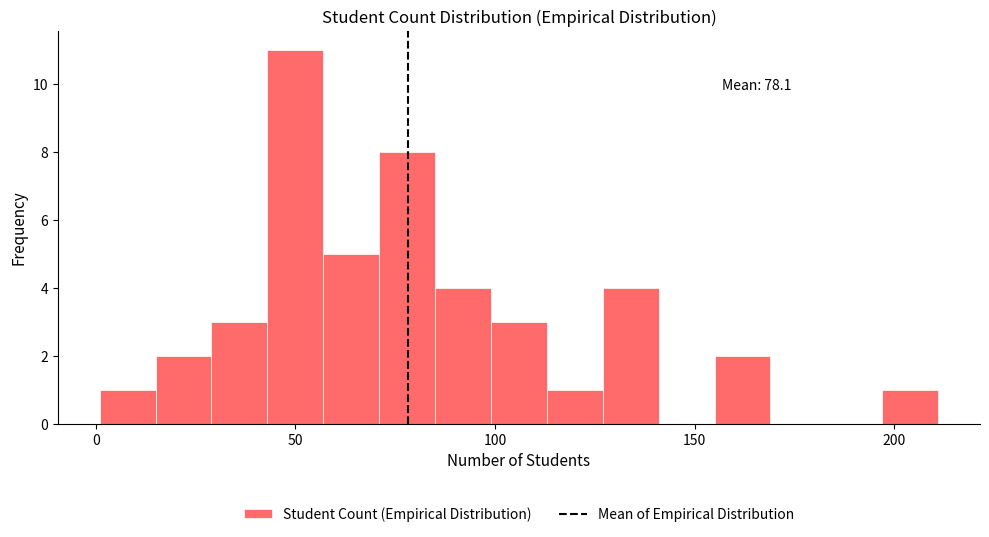

Read against the x-axis, roughly where is the centre of the tallest bar?

50